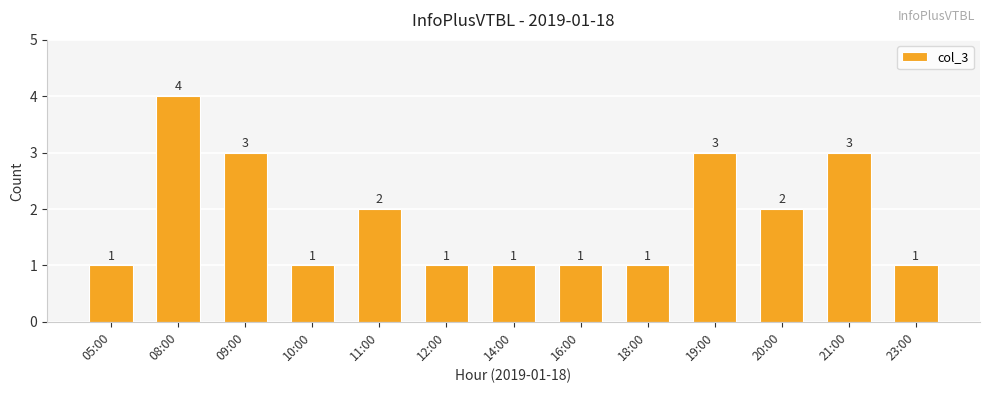

Approximately how many times larger is the value at 05:00 compared to 14:00?

1.0